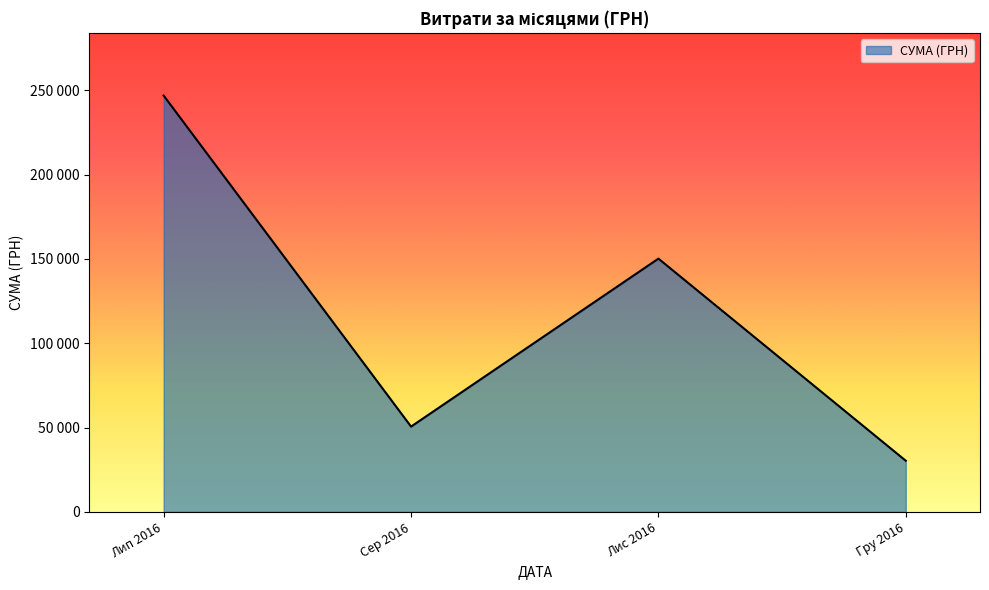

Where is the first local minimum?

Сер 2016